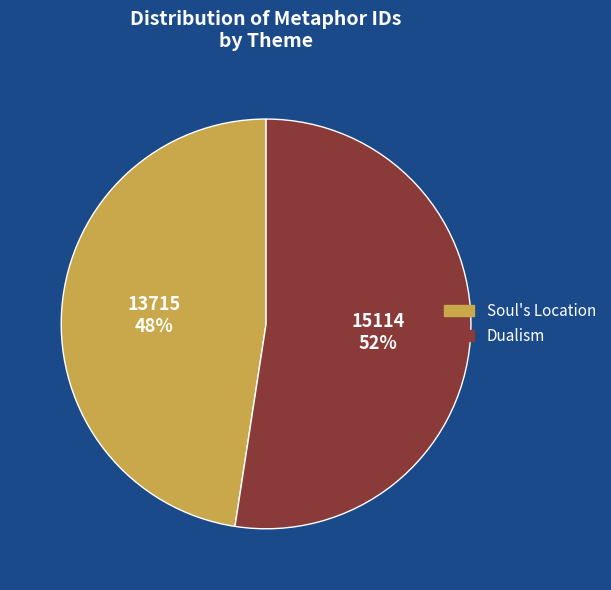

Is there a majority slice in this chart?

Yes